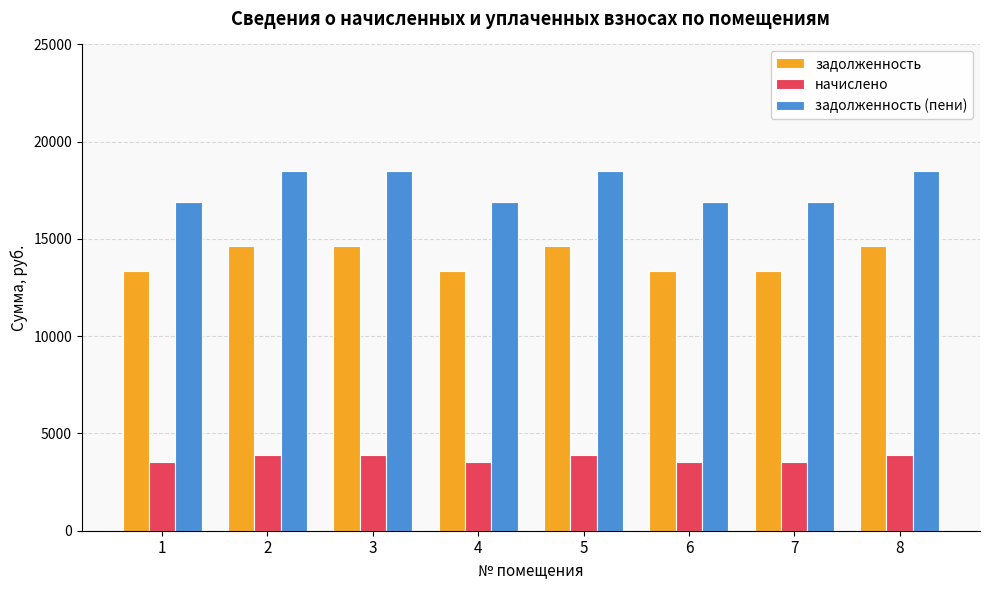

What is the approximate value of начислено at 7?

3538.1